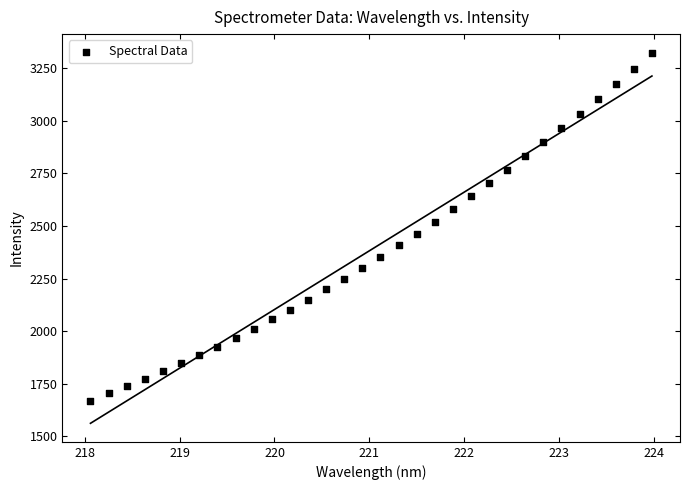

What is the range of Y values (max minus min)?

1653.5